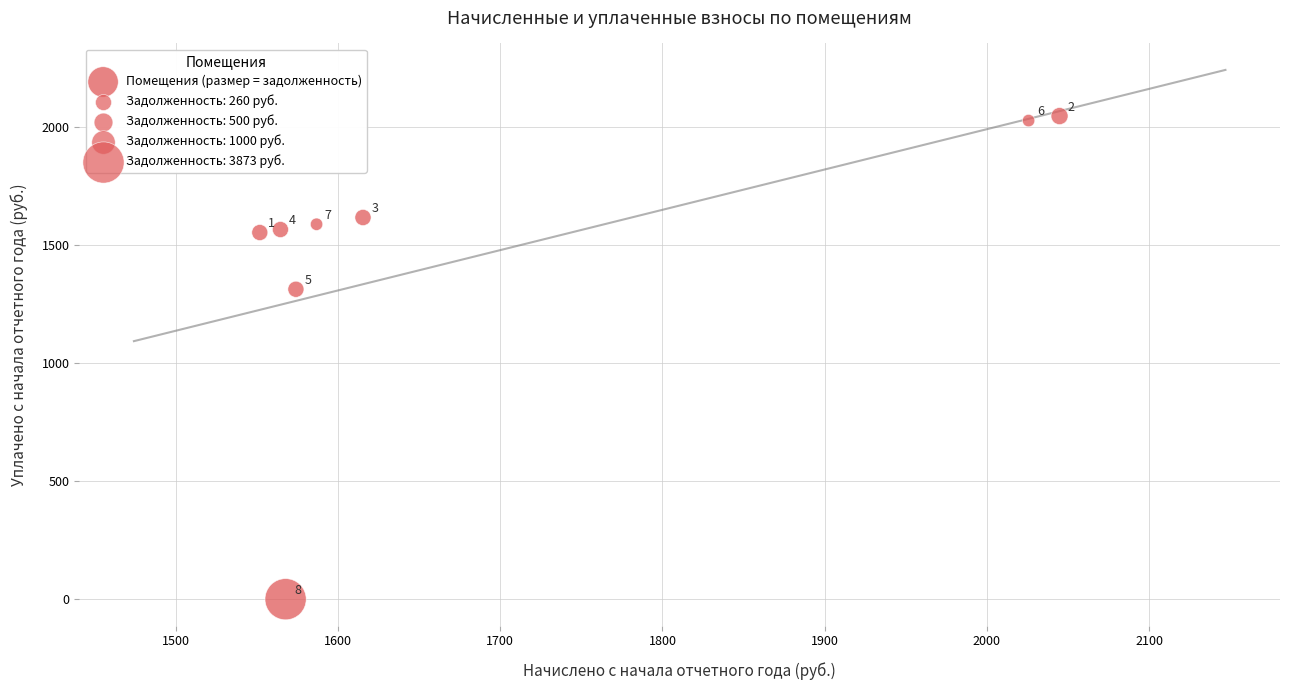

What Y value in the scatter plot is closest to 1022?

1311.8